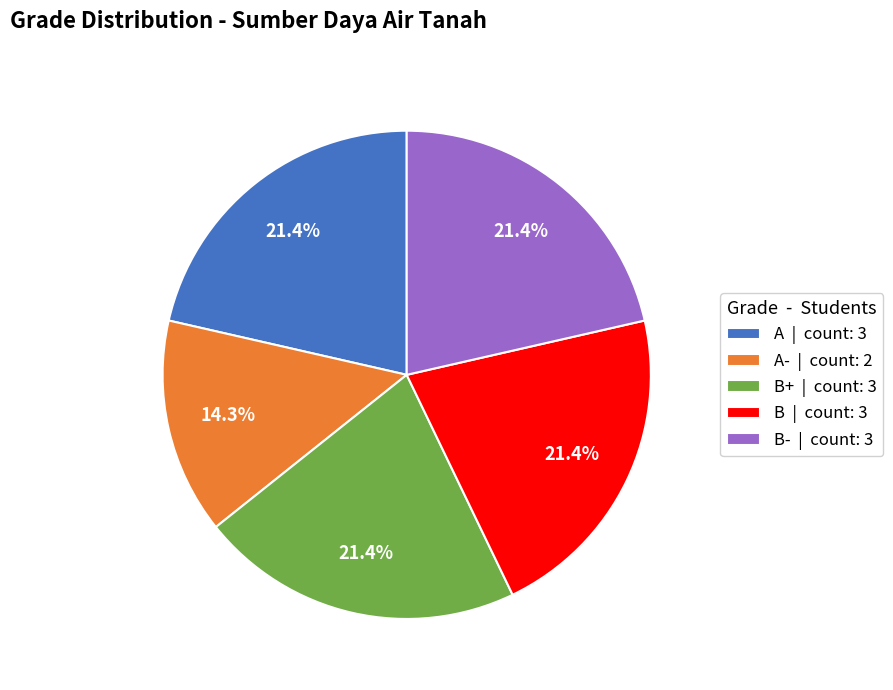

Combined, what portion of the pie is B | count: 3 and A- | count: 2?

35.7%